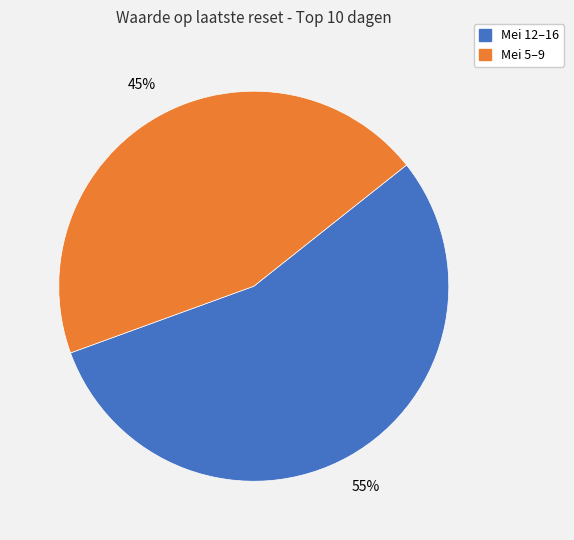

To the nearest percent, what is the average slice percentage?

50%